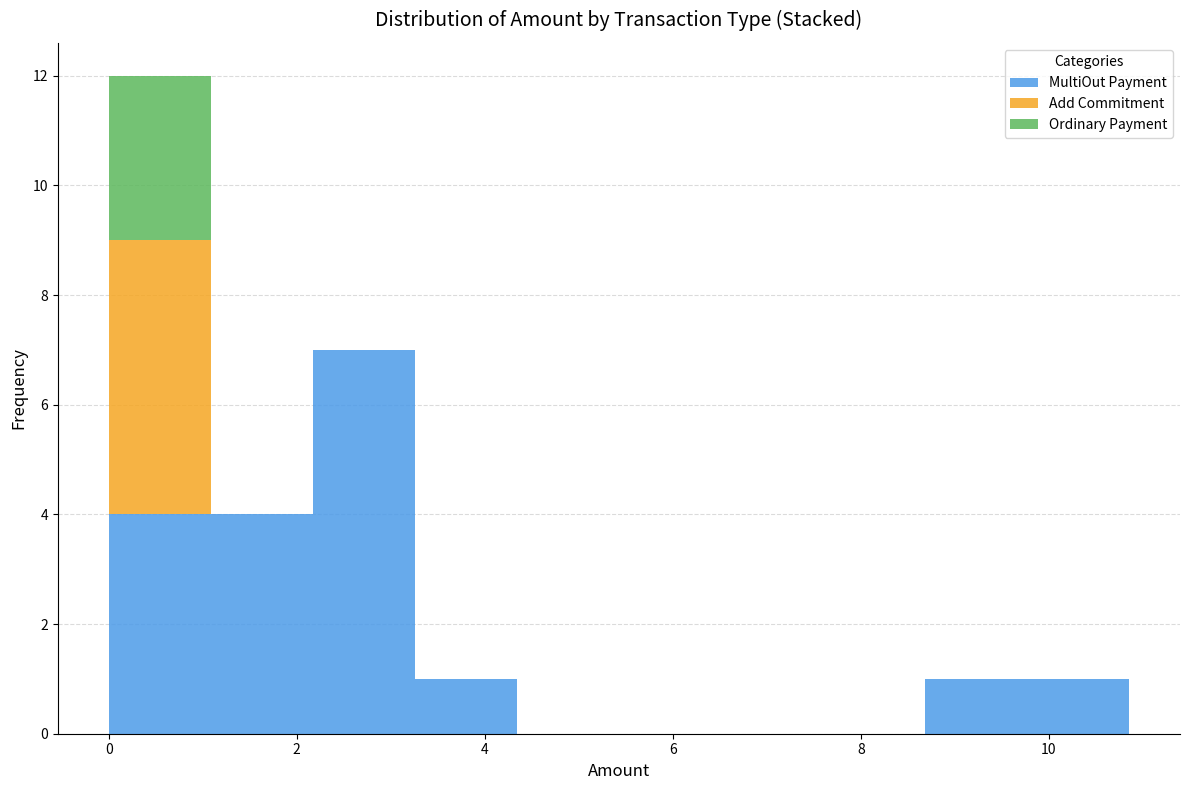

Reading left to right, list every stacked bar in this chart as the range it spans on the x-axis followed by its total height. Neither the bar edges nor the heights are printed on the chart, so give them approximately, as read against the axes.

0.0 to 1.0: 12
1.0 to 2.2: 4
2.2 to 3.2: 7
3.2 to 4.4: 1
4.4 to 5.4: 0
5.4 to 6.6: 0
6.6 to 7.6: 0
7.6 to 8.6: 0
8.6 to 9.8: 1
9.8 to 10.8: 1